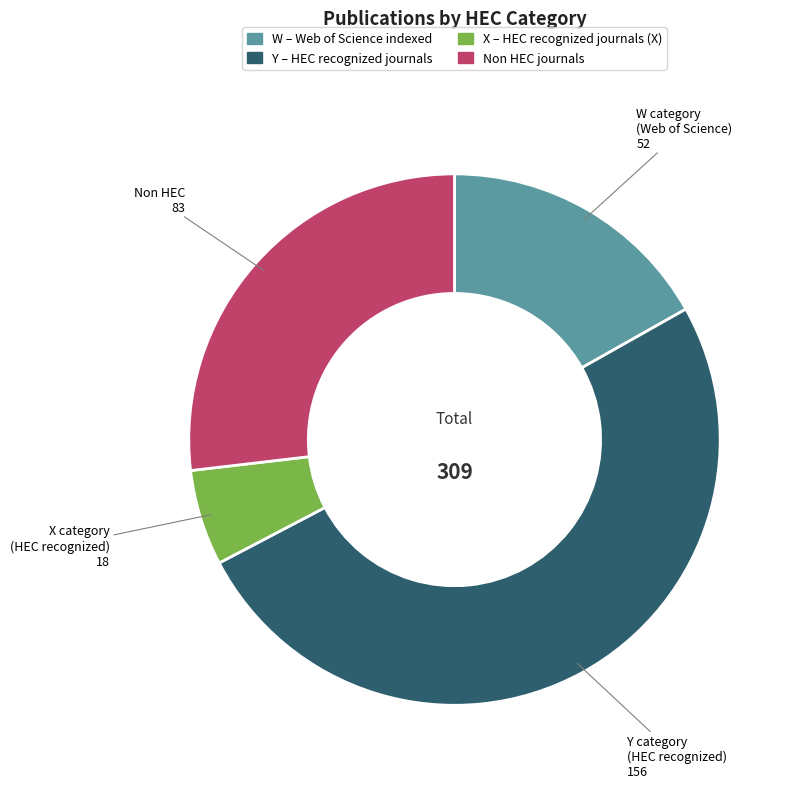

Which slice is the smallest?

X